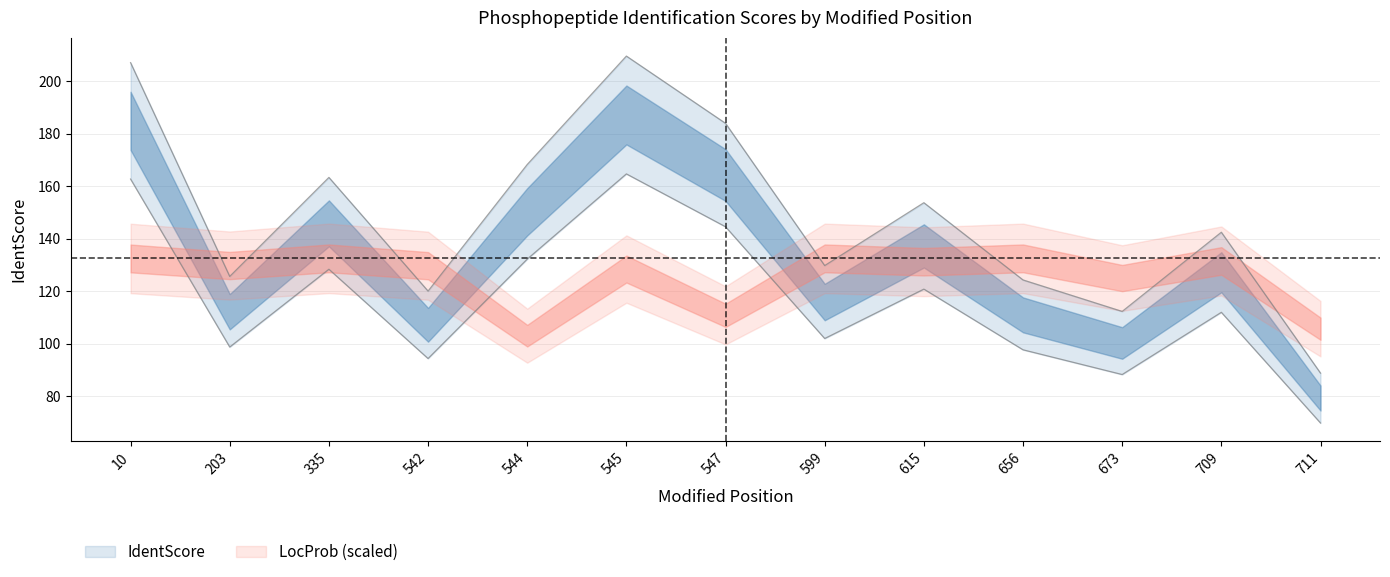

Reading left to right, extract all data points from this chart.

162.7	98.7	128.3	94.3	132.2	164.7	144.5	101.9	120.7	97.6	88.2	111.9	69.7